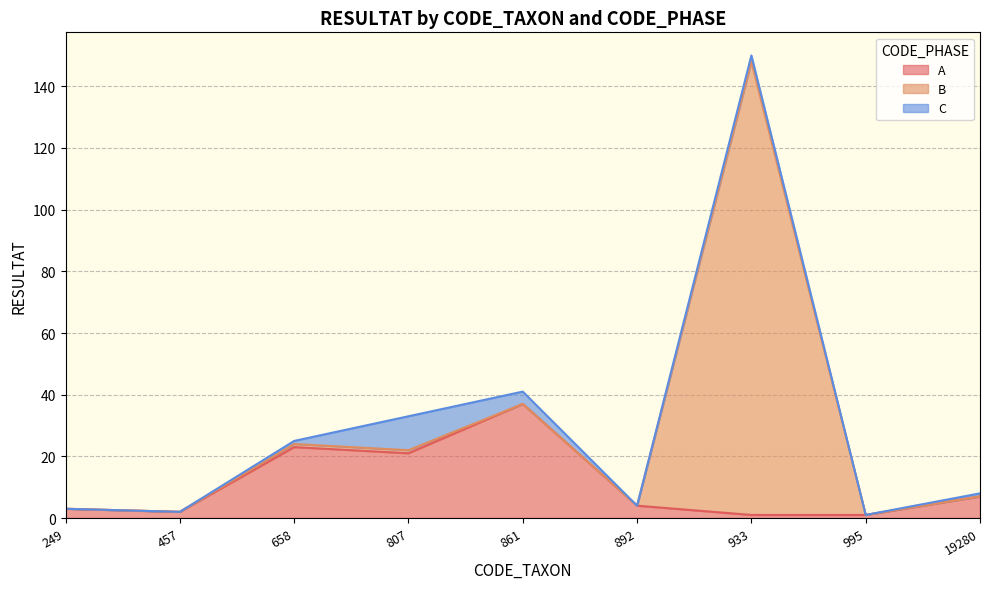

After their last crossing, which series has the higher values: B or A?

A